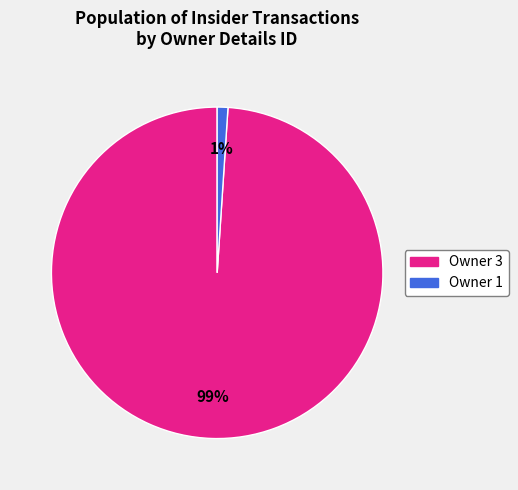

To the nearest percent, what is the average slice percentage?

50%